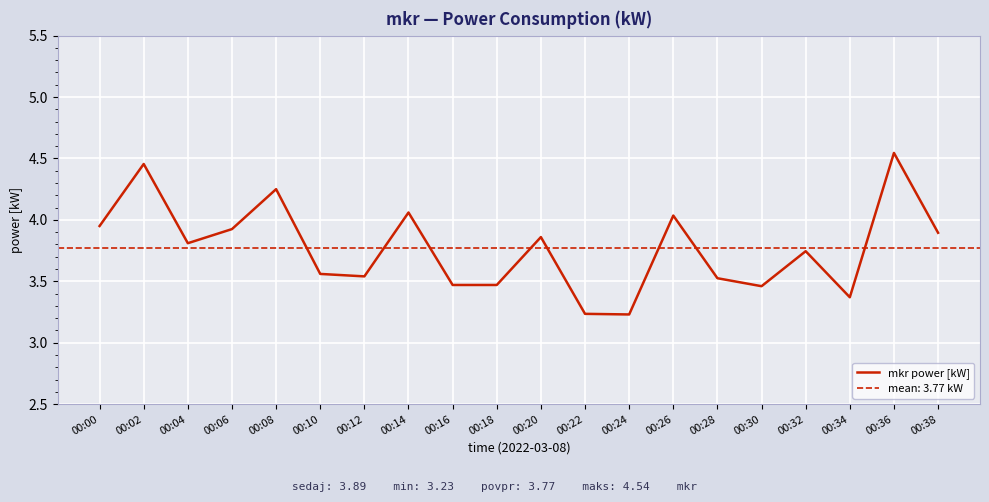

Which has a higher value, 00:14 or 00:18?

00:14